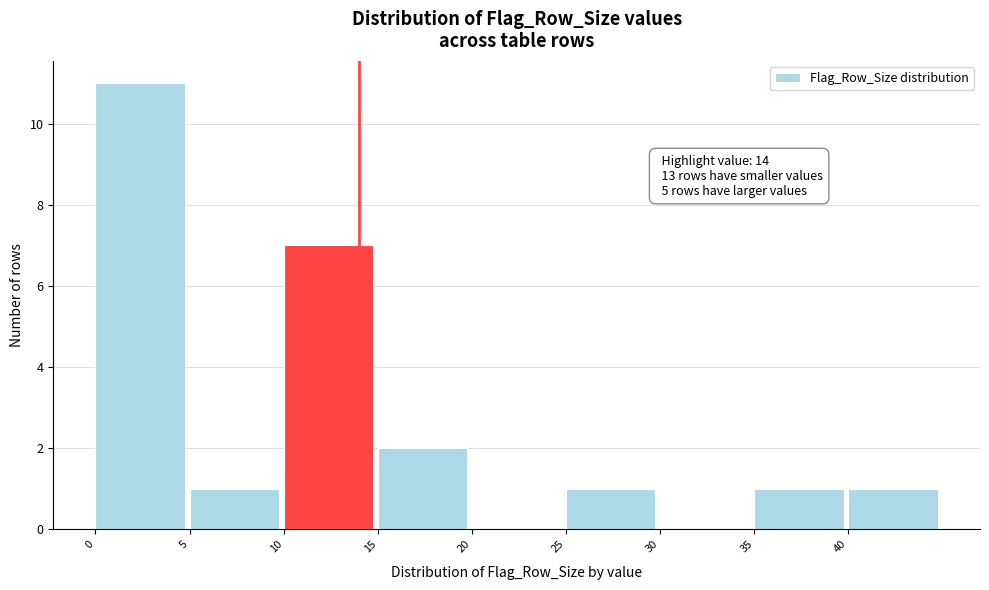

Over which range of the x-axis is the bar tallest?

0 to 5